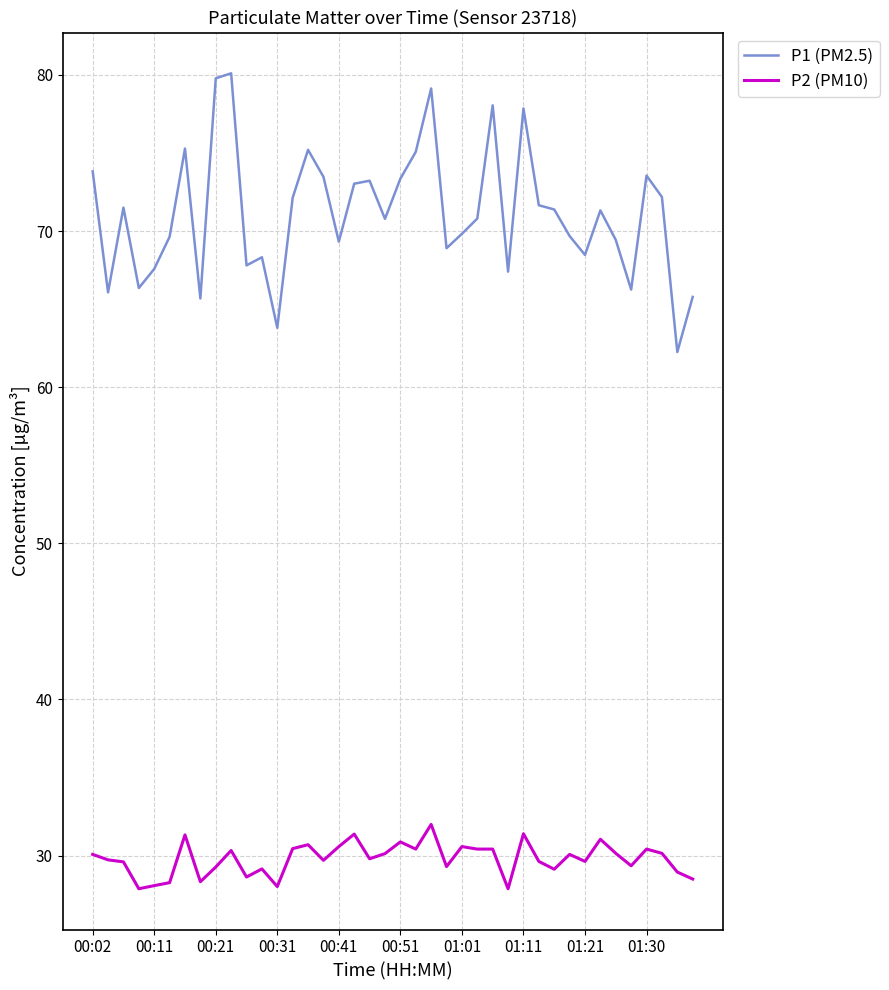

What is the highest value of the P1 (PM2.5) series?

80.1